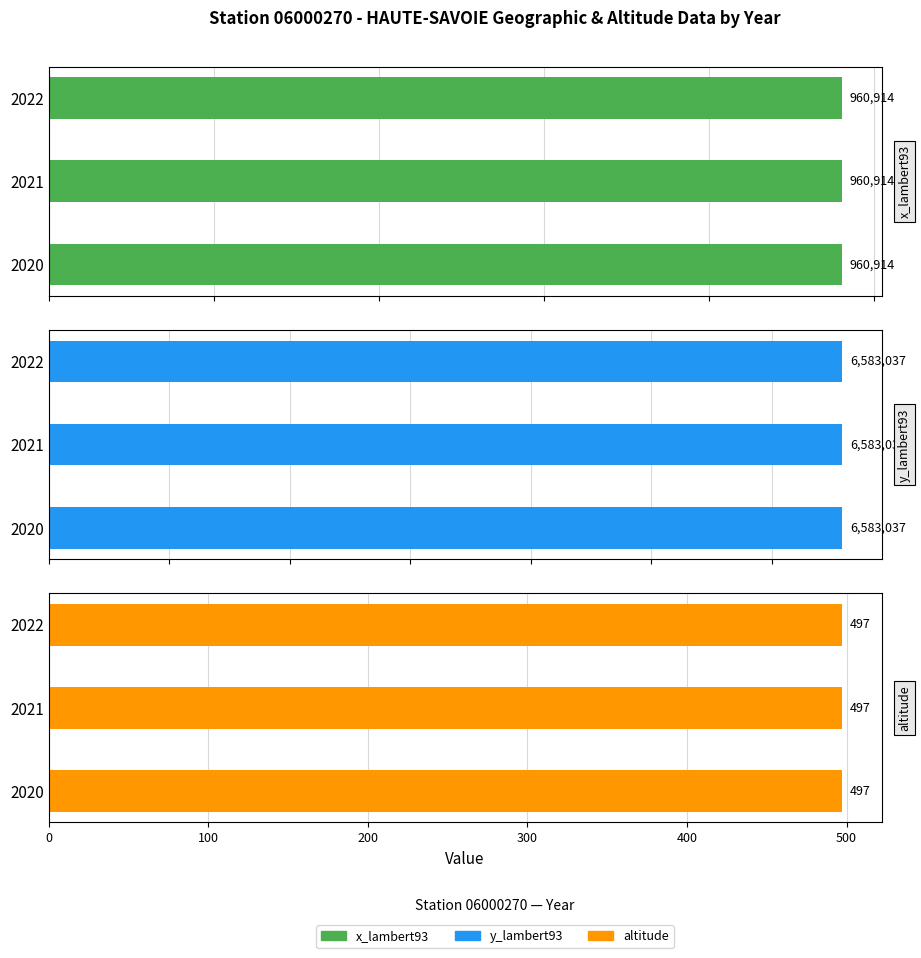

The x_lambert93 series shows 274749 at 2020. True or false?

False